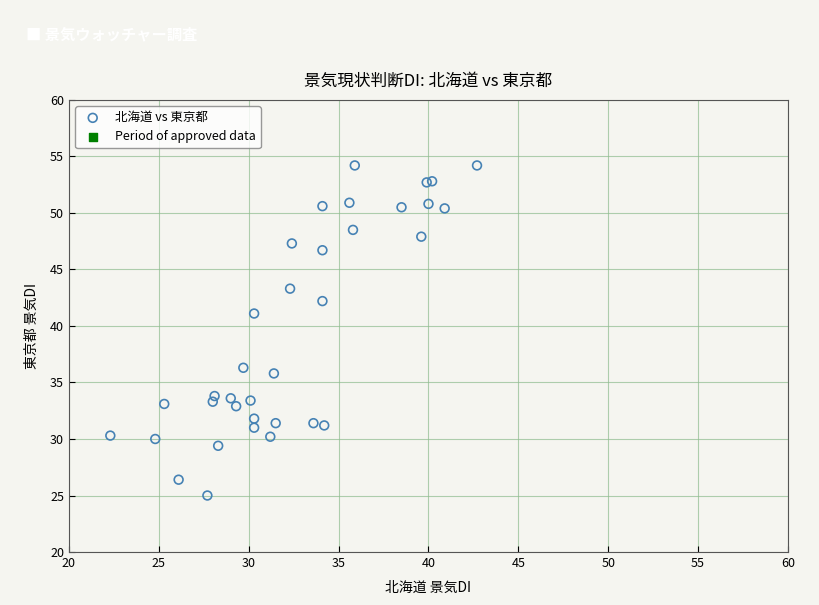

What Y value in the scatter plot is closest to 39?

41.1